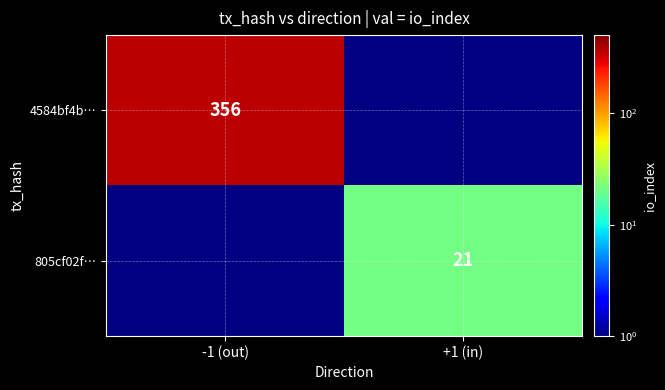

The 4584bf4b… series shows 356 at -1 (out). True or false?

True